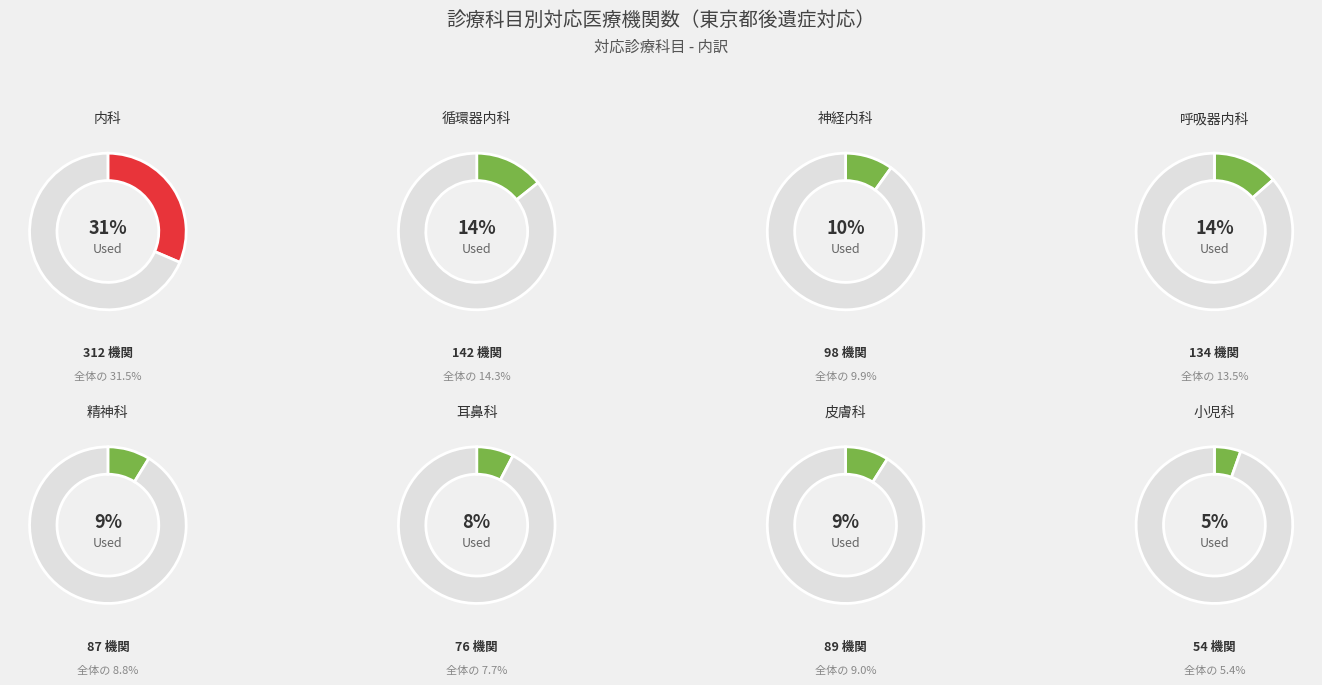

Rank the categories by value from lowest to highest.

小児科, 耳鼻科, 精神科, 皮膚科, 神経内科, 呼吸器内科, 循環器内科, 内科